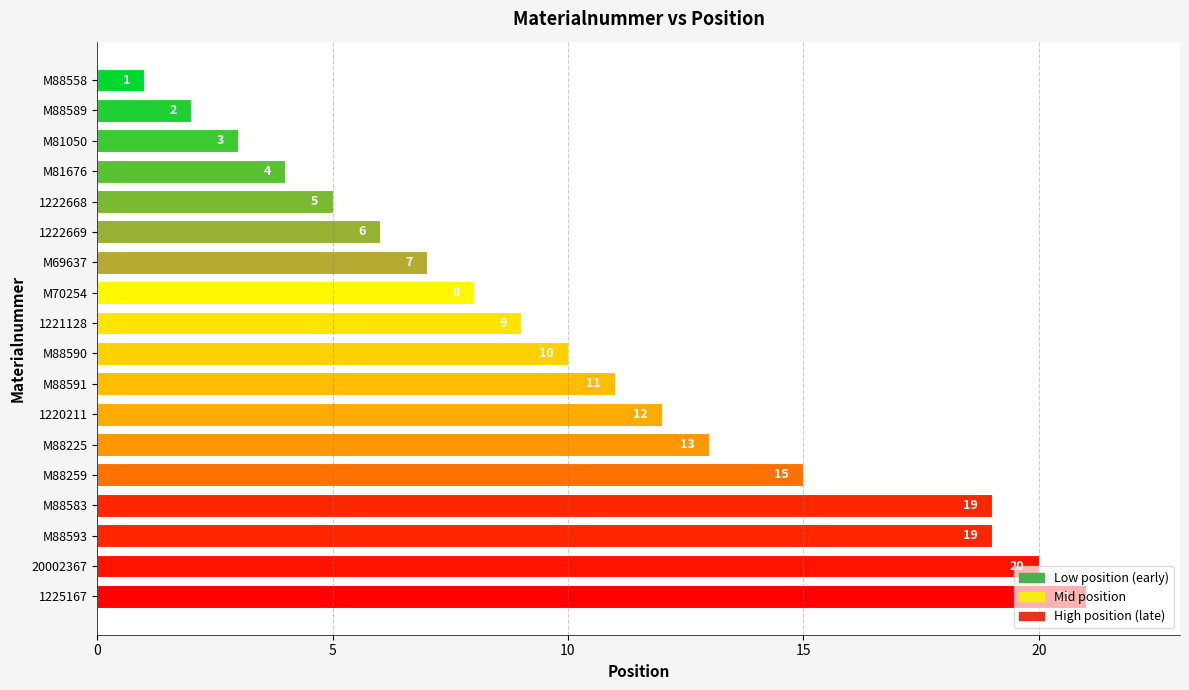

What is the maximum value shown in the chart?

21